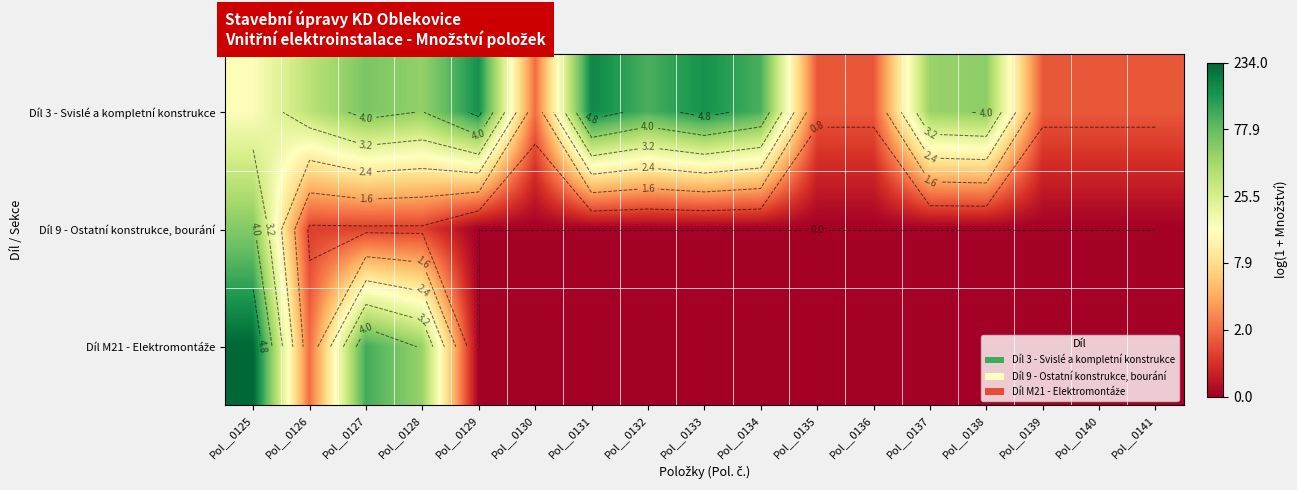

At Pol__0129, list the series in order from largest to smallest.

Díl 3 - Svislé a kompletní konstrukce, Díl 9 - Ostatní konstrukce, bourání, Díl M21 - Elektromontáže